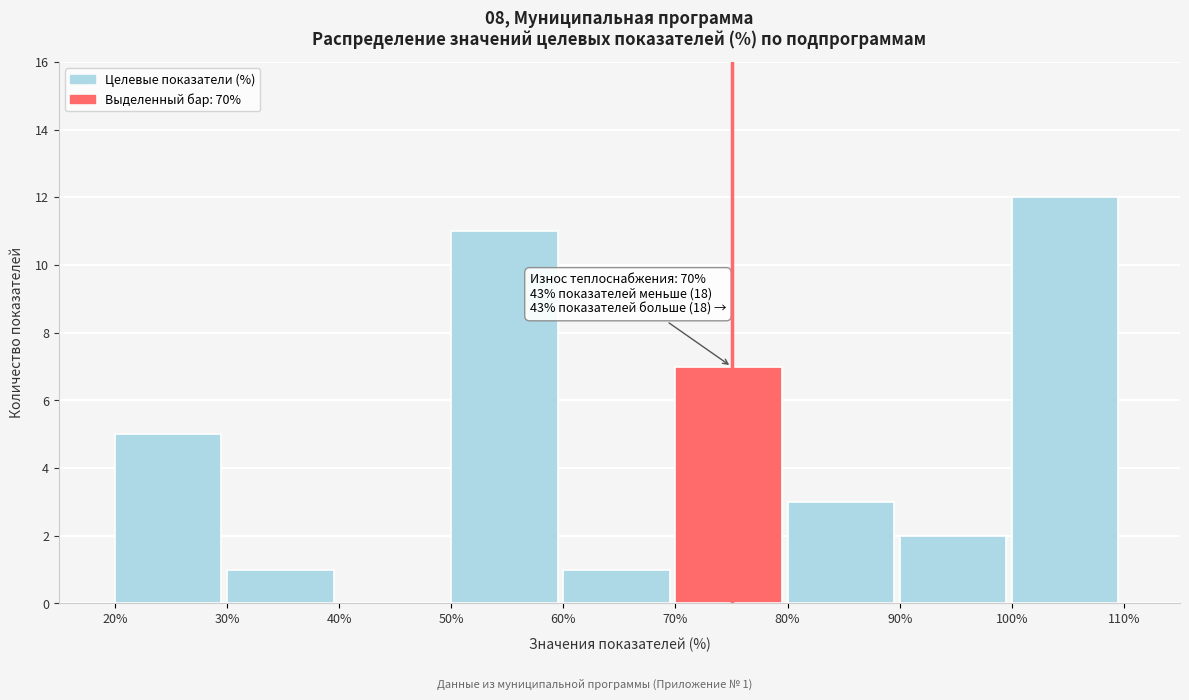

Over which range of the x-axis is the bar tallest?

100% to 110%